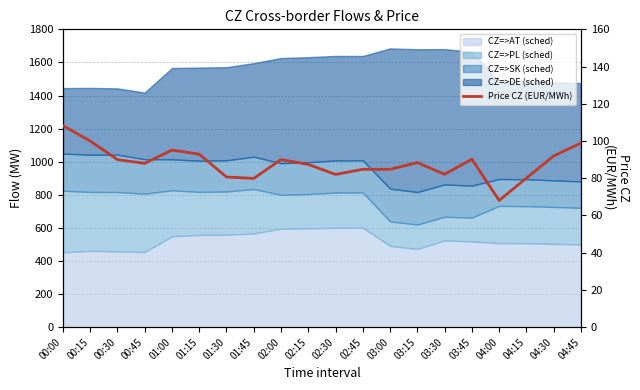

Approximately how many times larger is the value at 04:15 compared to 01:45?

1.0